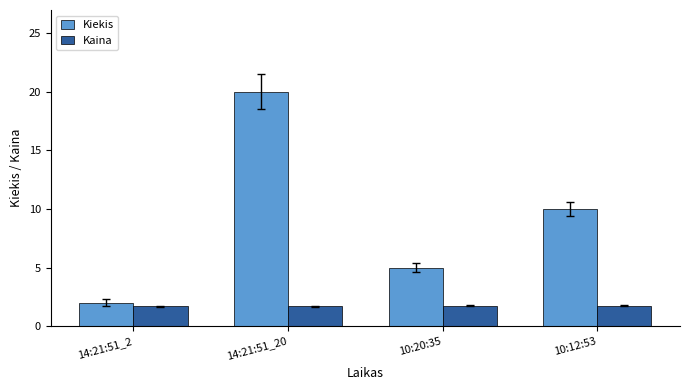

Count the number of categories in the chart.

4